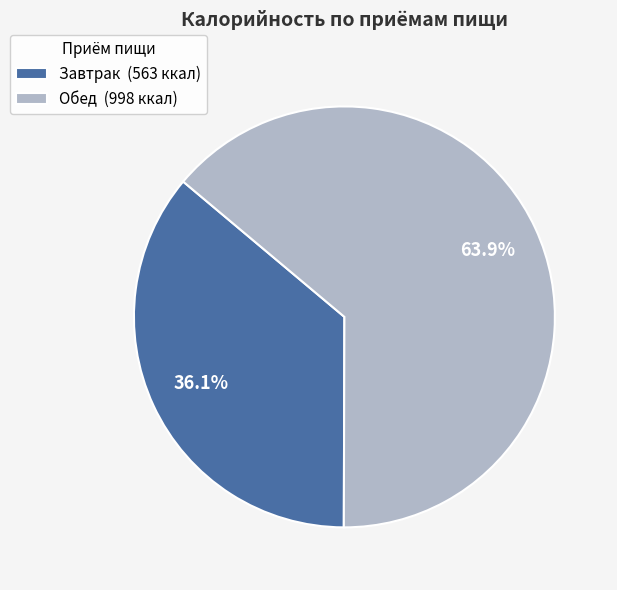

To the nearest percent, what percentage of the pie is Обед?

64%